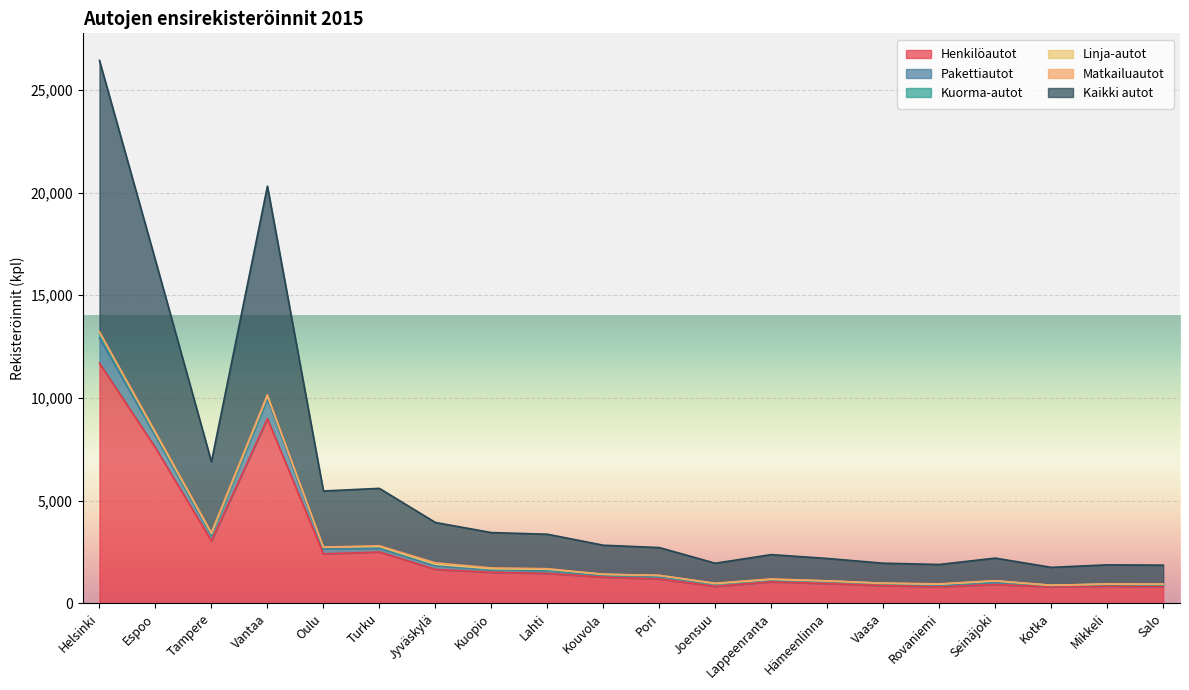

Which has a higher value, Joensuu or Jyväskylä?

Jyväskylä